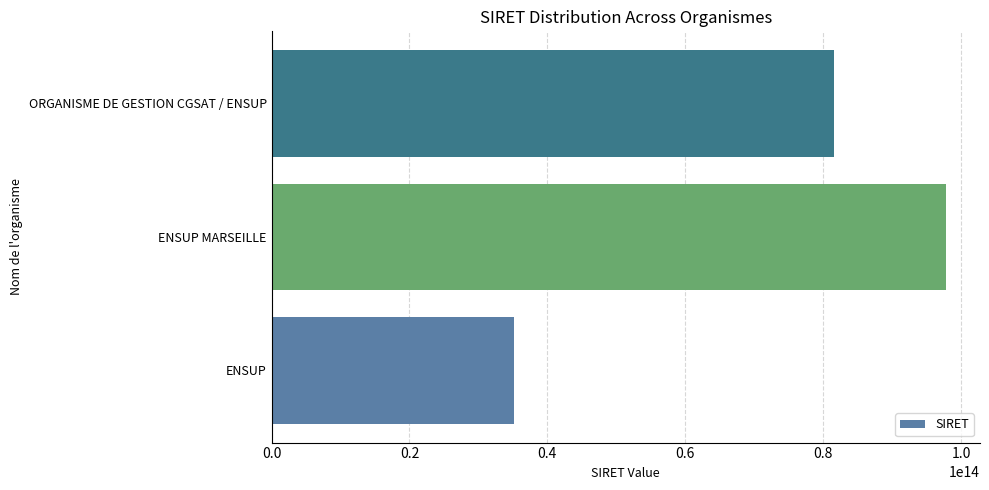

How many values are below 81511979700018?

1